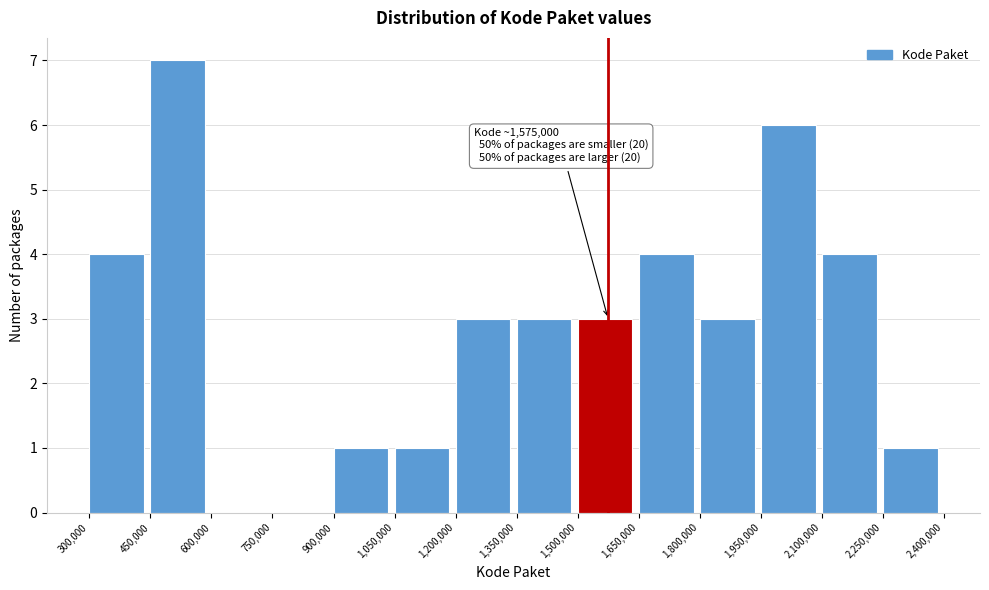

Over which range of the x-axis is the bar tallest?

450,000 to 600,000